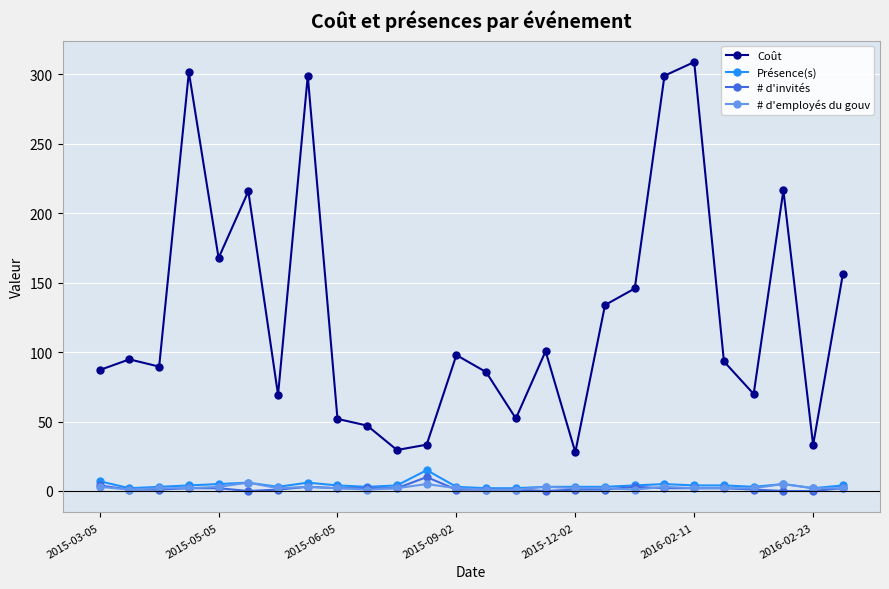

Count the # d'employés du gouv values in the range 2 to 3.

18